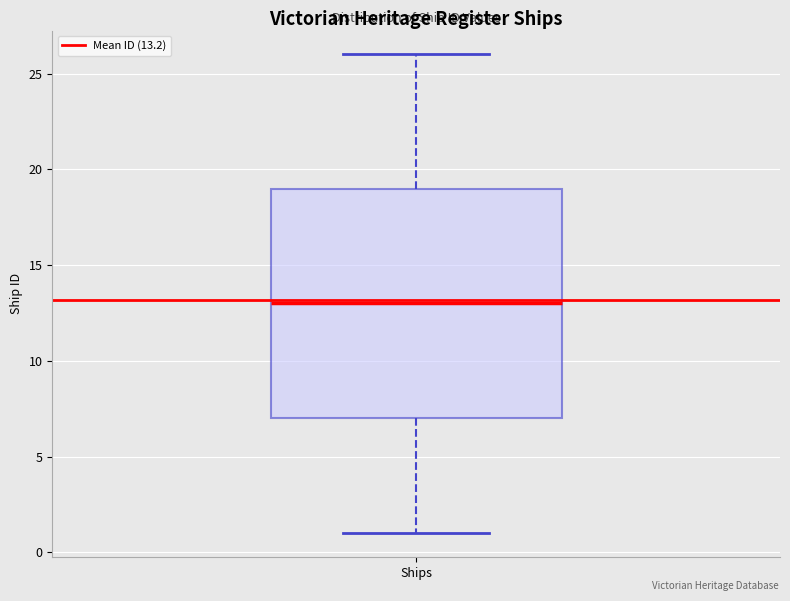

Where does the median line of the box for Ships sit on the y-axis? The values are not printed on the chart, so give them approximately, as read against the axis.

13